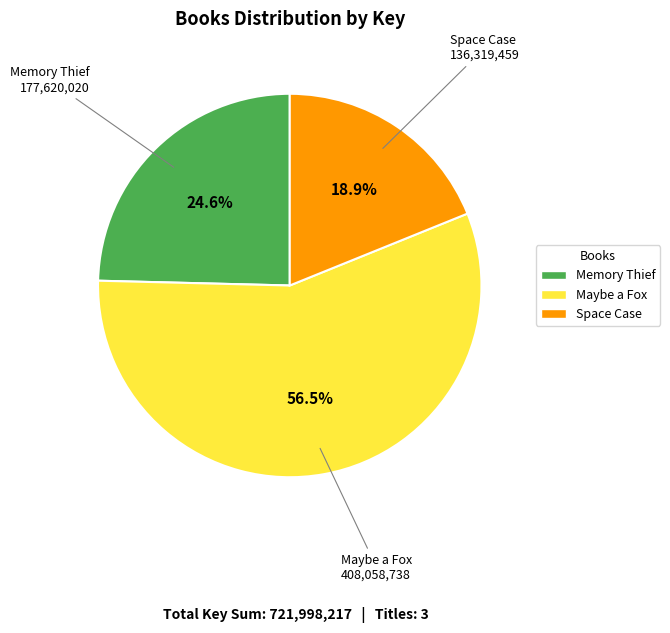

Count the number of slices in the pie.

3